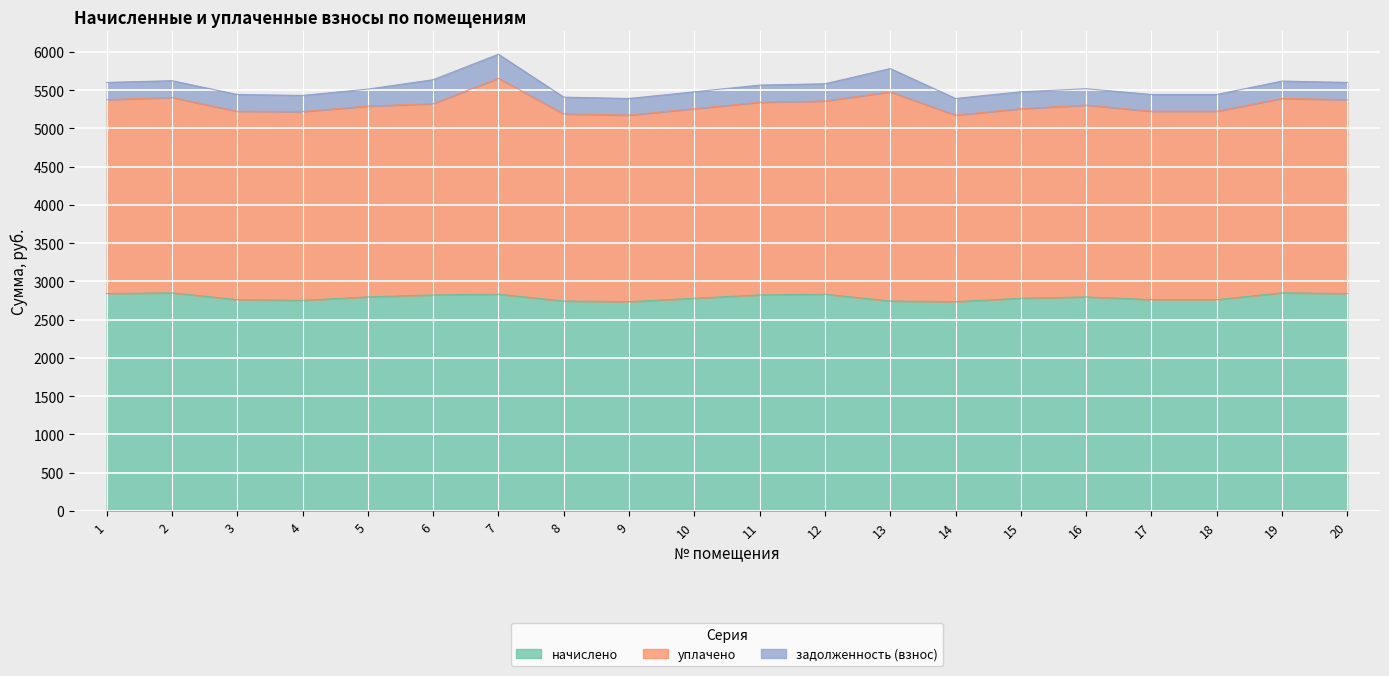

Rank the categories by уплачено value from highest to lowest.

7, 13, 2, 19, 1, 20, 12, 11, 16, 6, 5, 10, 15, 4, 3, 17, 18, 8, 9, 14